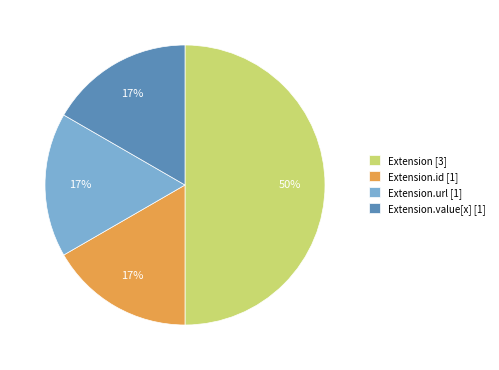

To the nearest percent, what is the average slice percentage?

25%